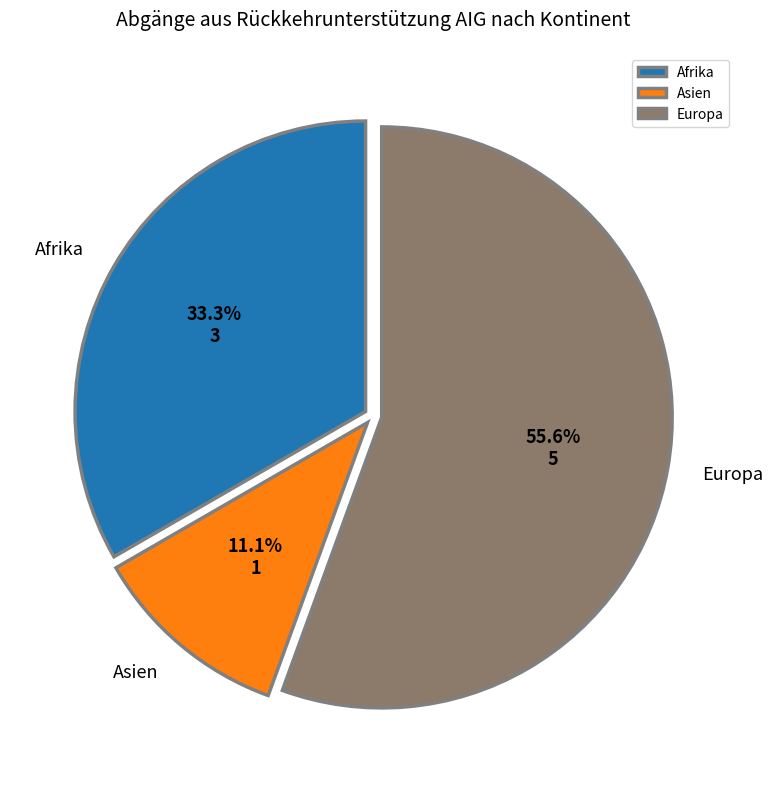

Rank the categories by value from lowest to highest.

Asien, Afrika, Europa